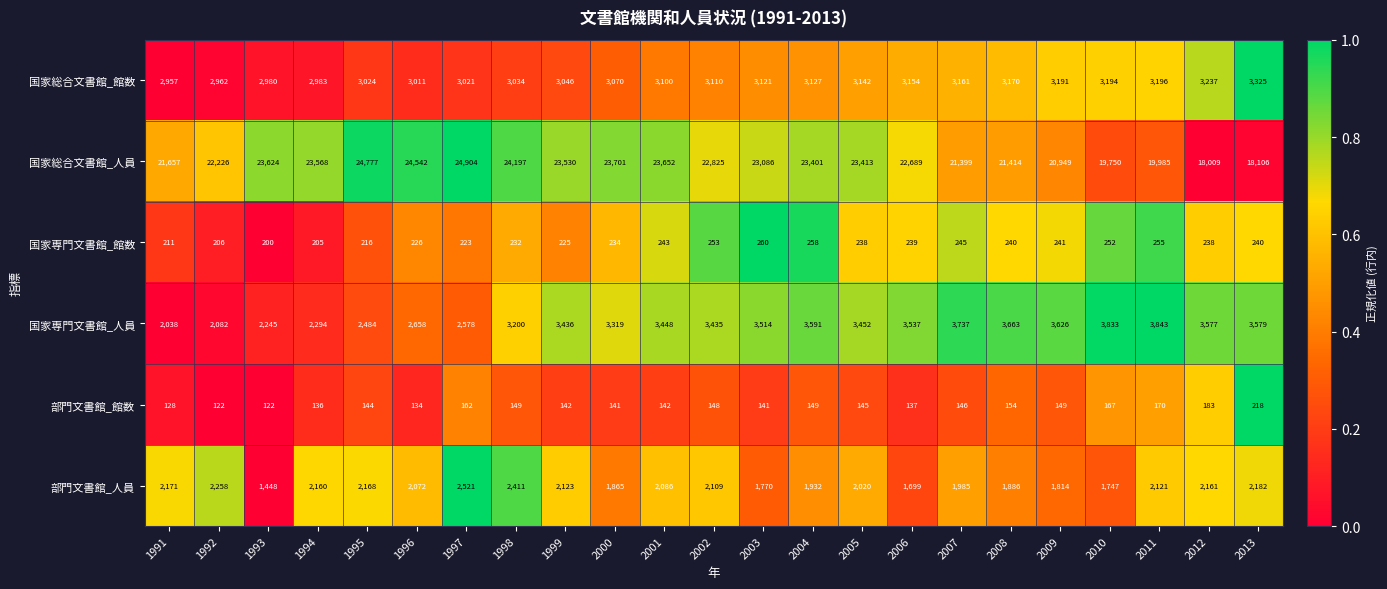

Which series has the widest spread of values?

国家総合文書館_人員